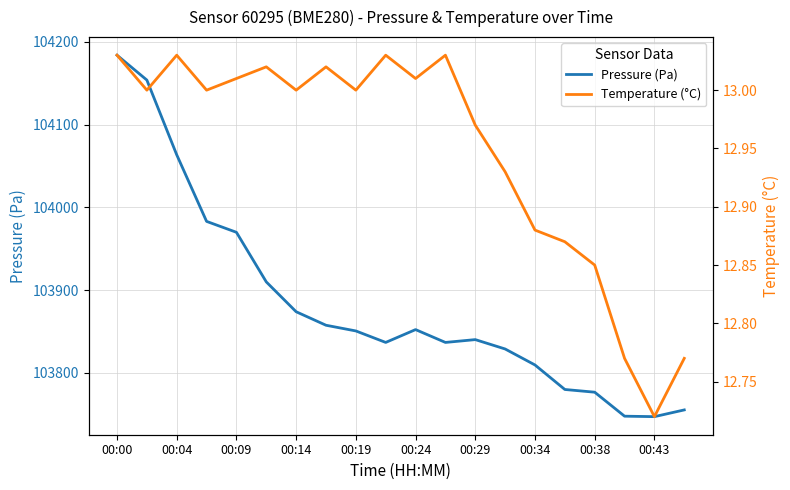

True or false: Pressure (Pa) has a value of 164748.7 at 00:38.

False